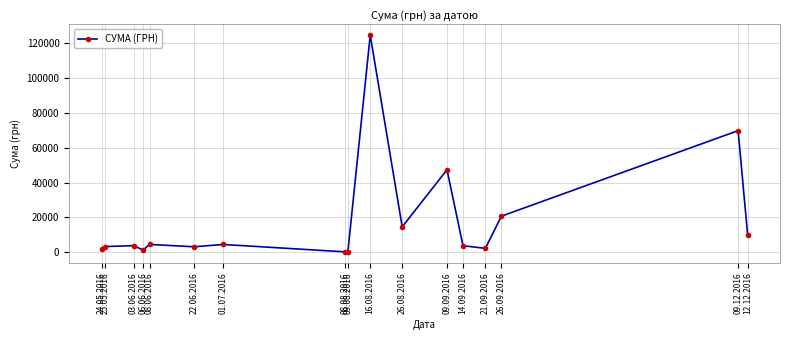

Where is the data nearest to the value 62334?

09.12.2016